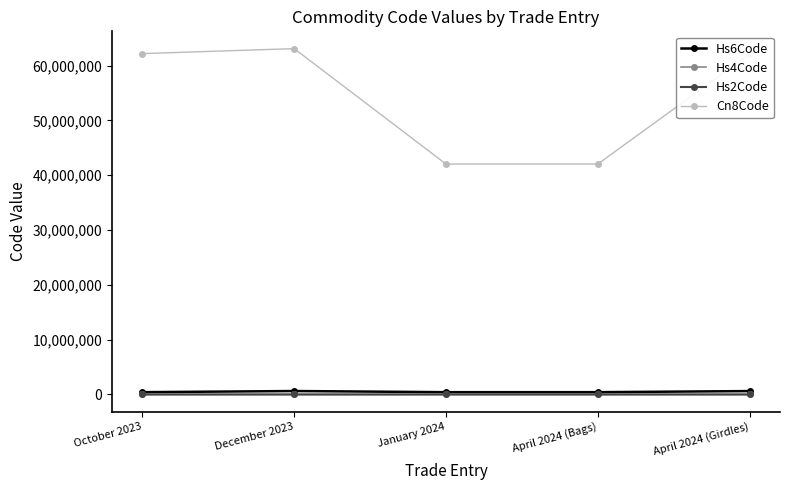

True or false: Hs6Code and Cn8Code cross at least once.

False